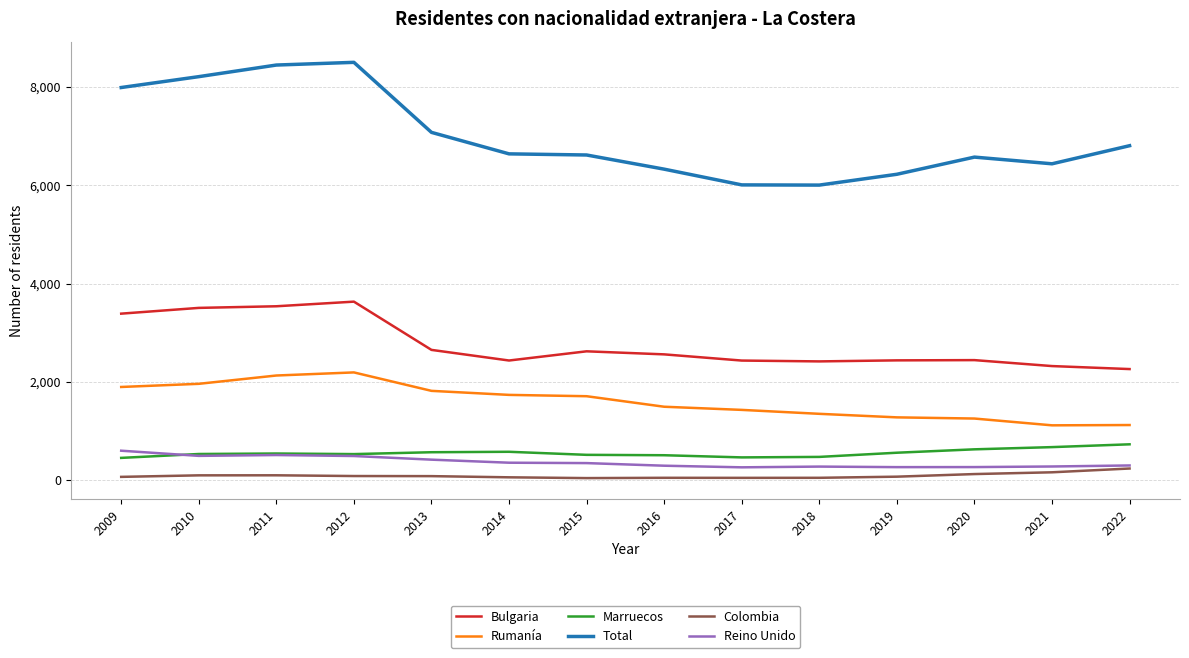

What is the lowest value of the Bulgaria series?

2263